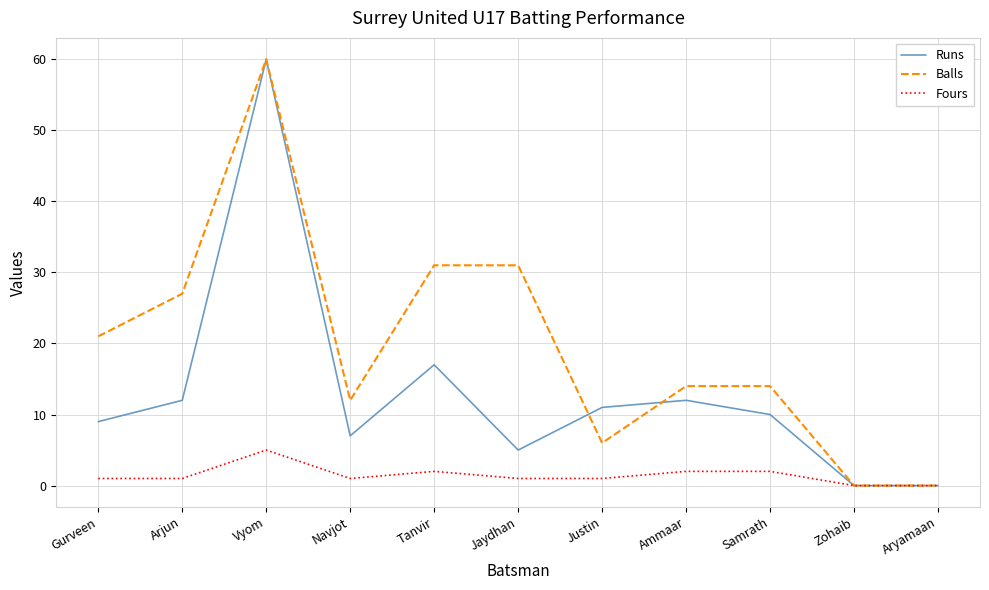

Is it true that Runs equals 17 at Tanvir?

True